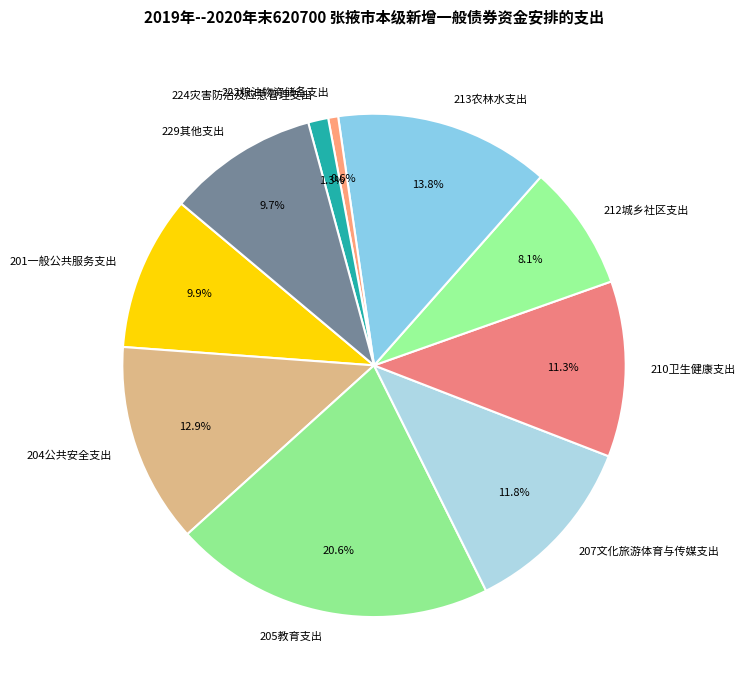

Is the sum of 224灾害防治及应急管理支出 and 207文化旅游体育与传媒支出 greater than half?

No